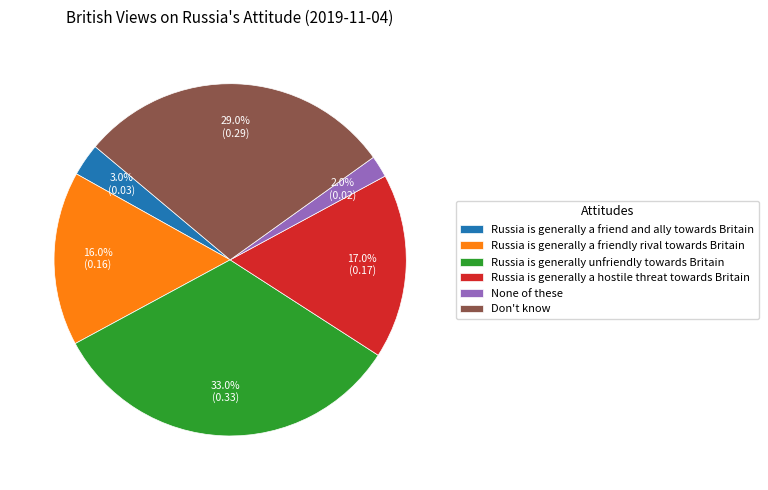

Which category has the biggest portion of the pie?

Russia is generally unfriendly towards Britain